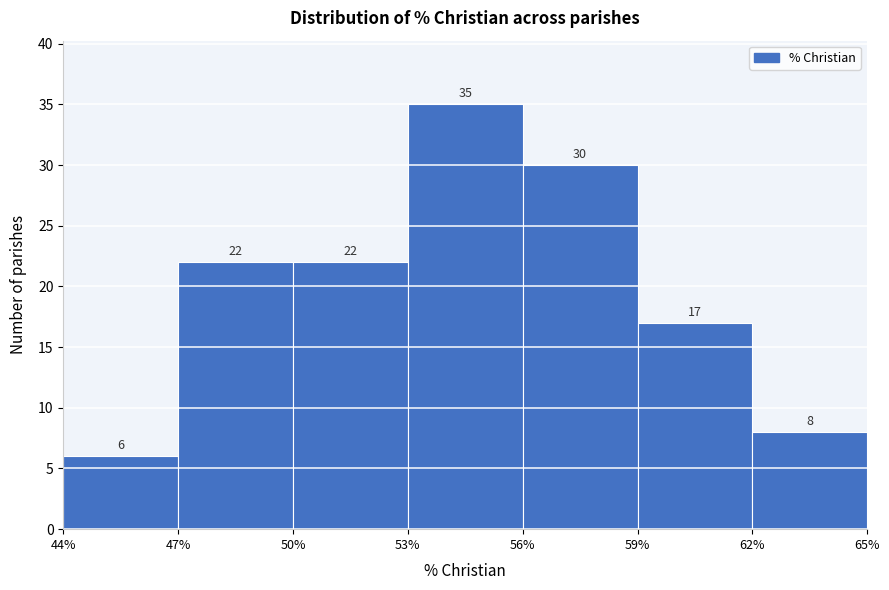

What is the height of the bar covering 47% to 50% on the x-axis?

22